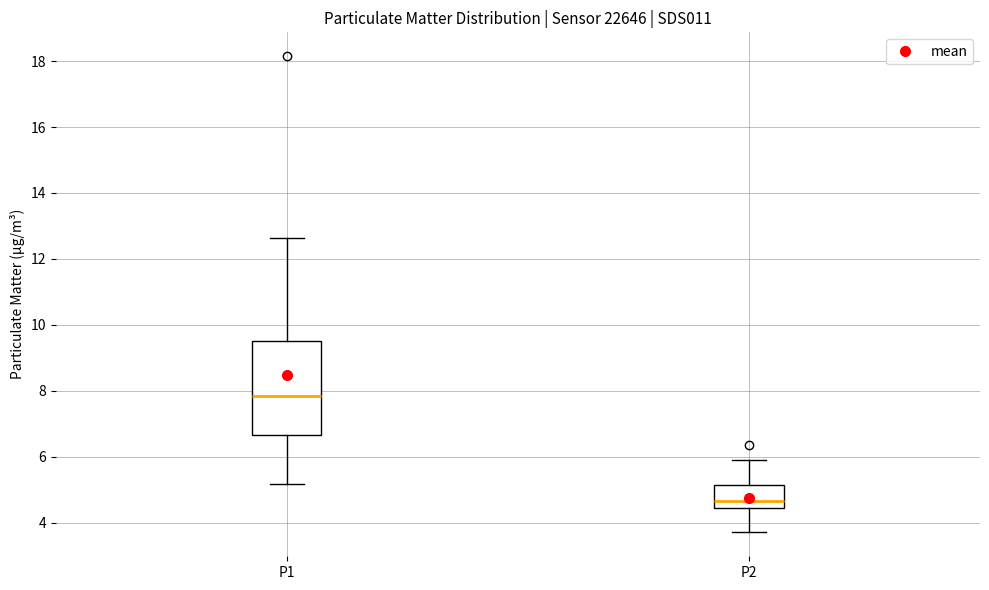

Which box is the tallest, from its lower edge to its upper edge?

P1